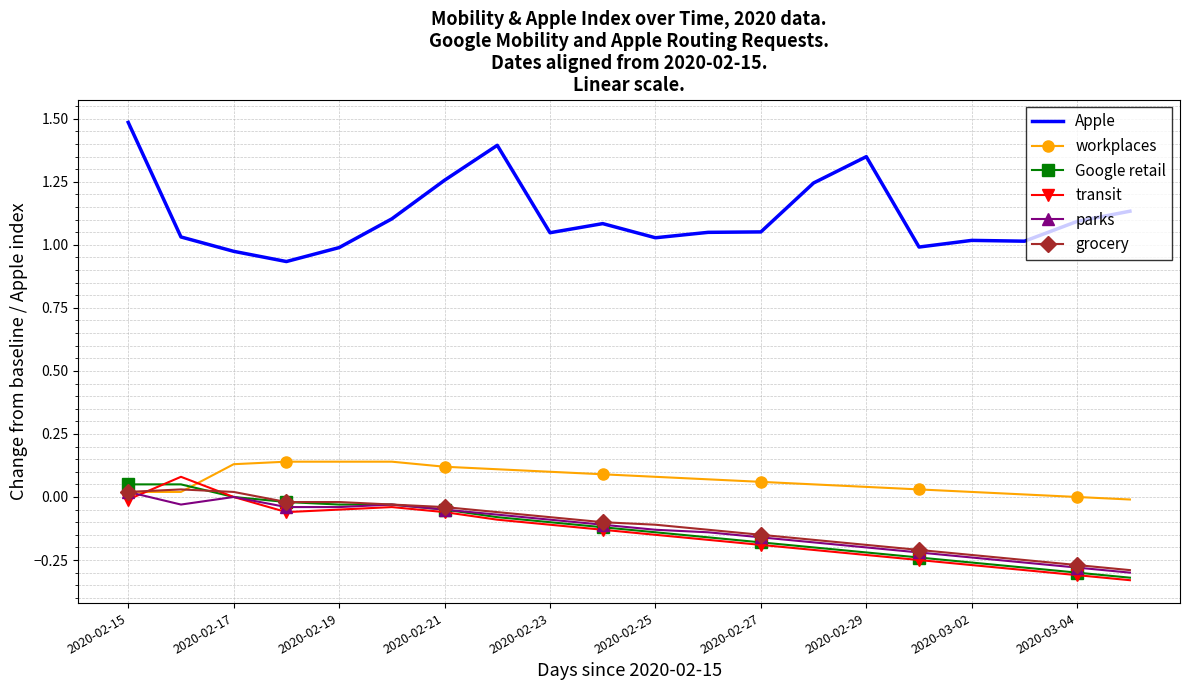

Which series has the largest range (max minus min)?

Apple